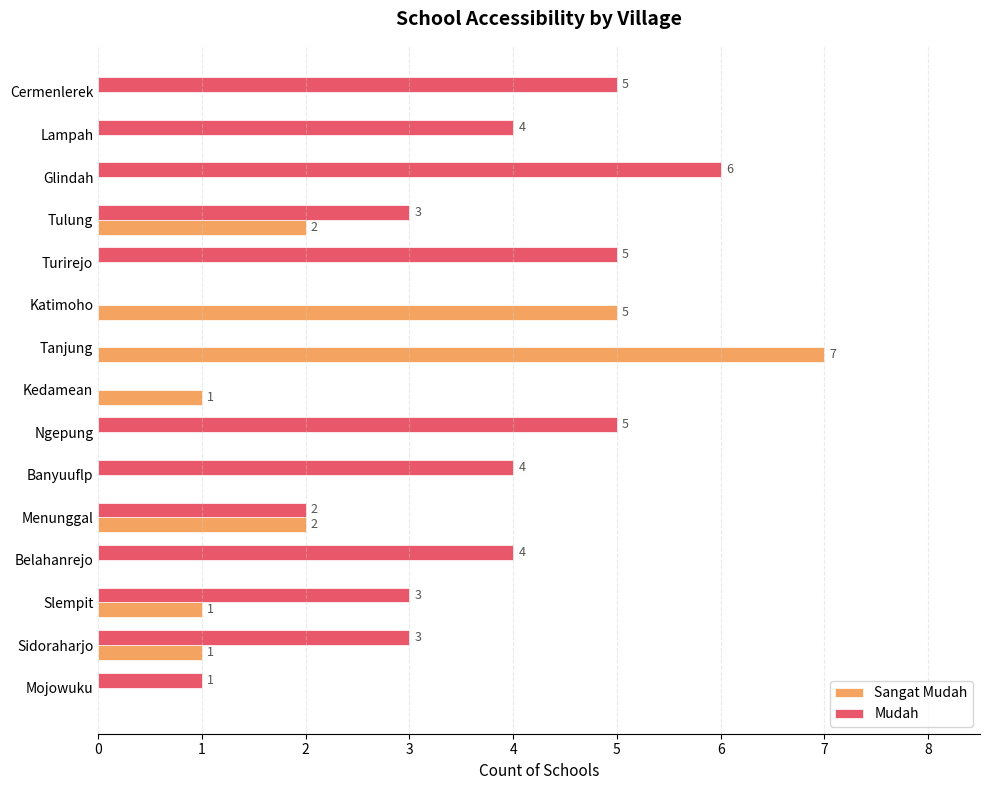

Which category has the highest value in the Sangat Mudah series?

Tanjung